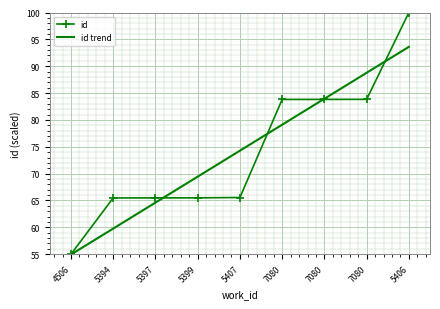

What are all the series names shown in the legend?

id, id trend